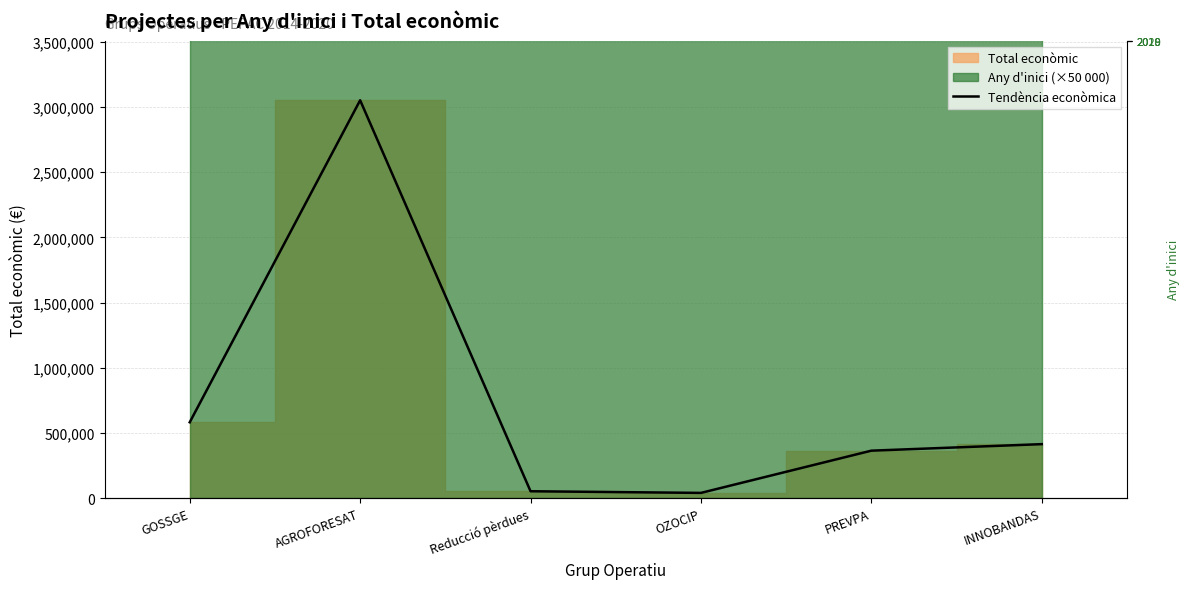

What is the difference between the values at AGROFORESAT and GOSSGE?

2470415.9